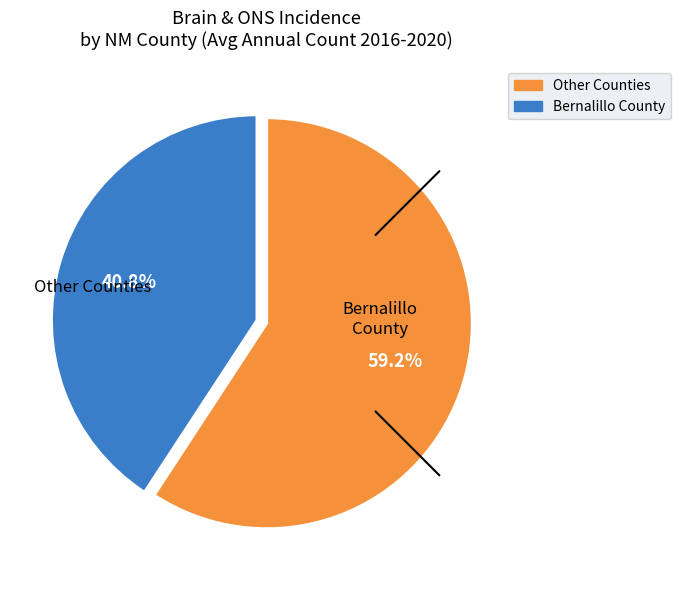

Does any single category account for the majority?

Yes